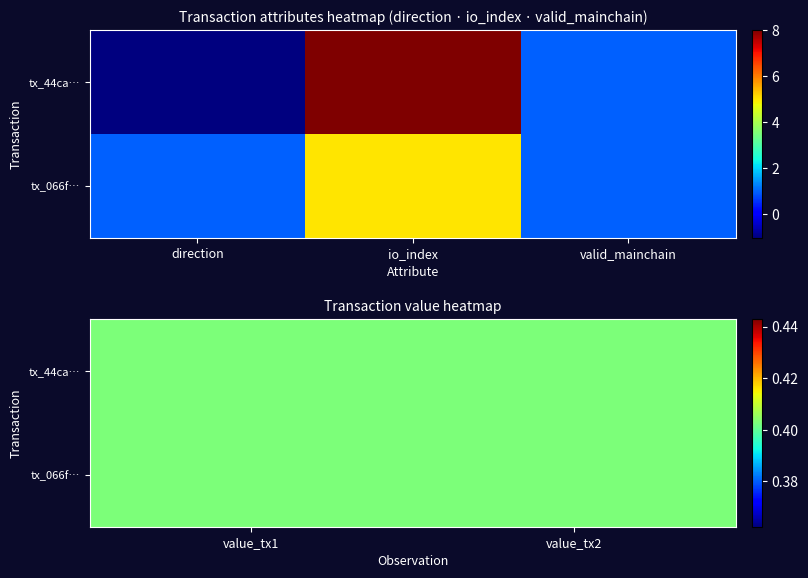

What is the difference between the 44ca1d4bd3d3b270e6964d8afe9e4d1ee550966 values at direction and value?

1.4